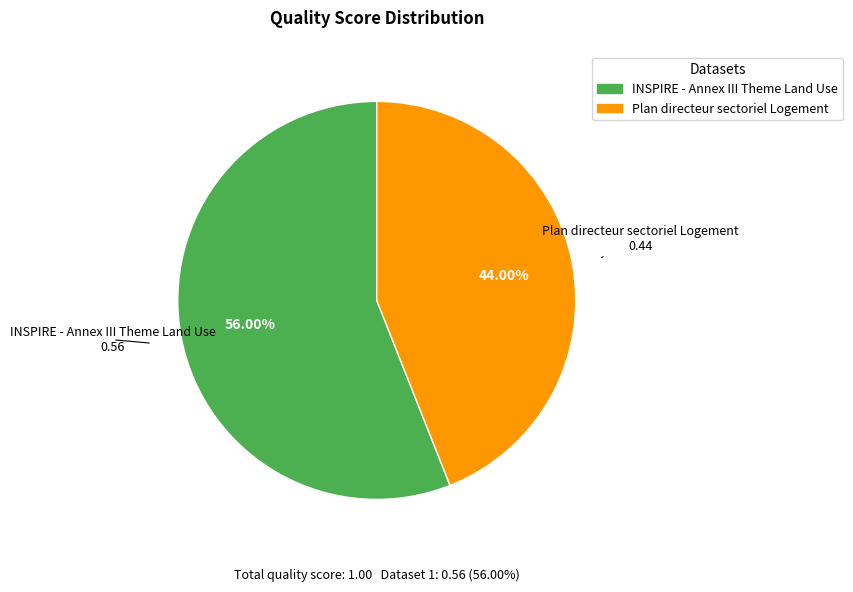

Which slice is the largest?

INSPIRE - Annex III Theme Land Use